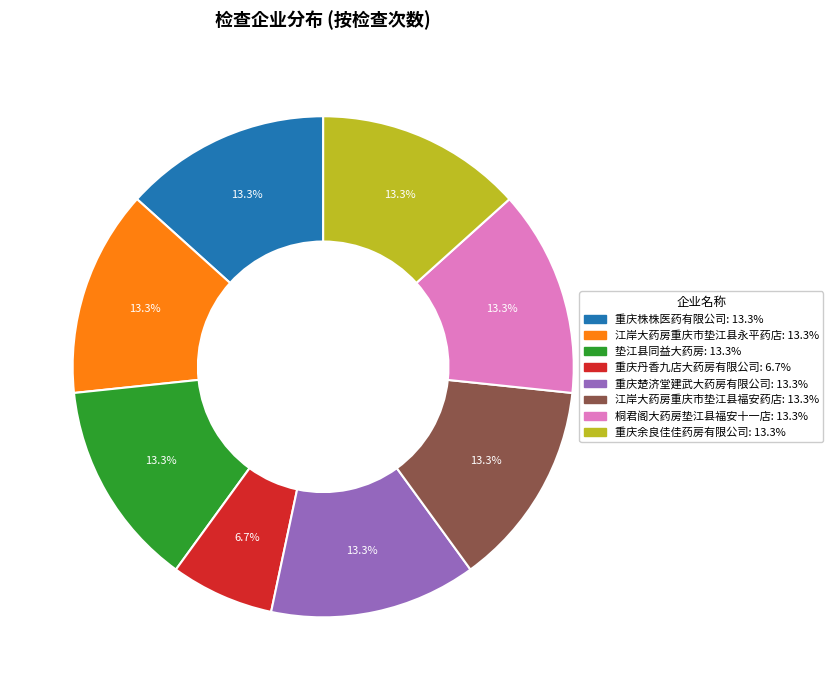

Which slice is the smallest?

重庆丹香九店大药房有限公司